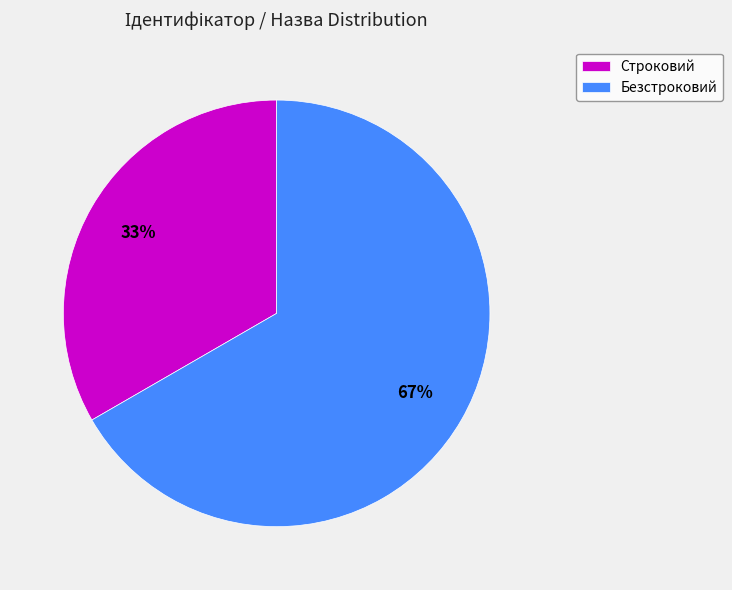

Approximately how many times larger is the value at Строковий compared to Безстроковий?

0.5